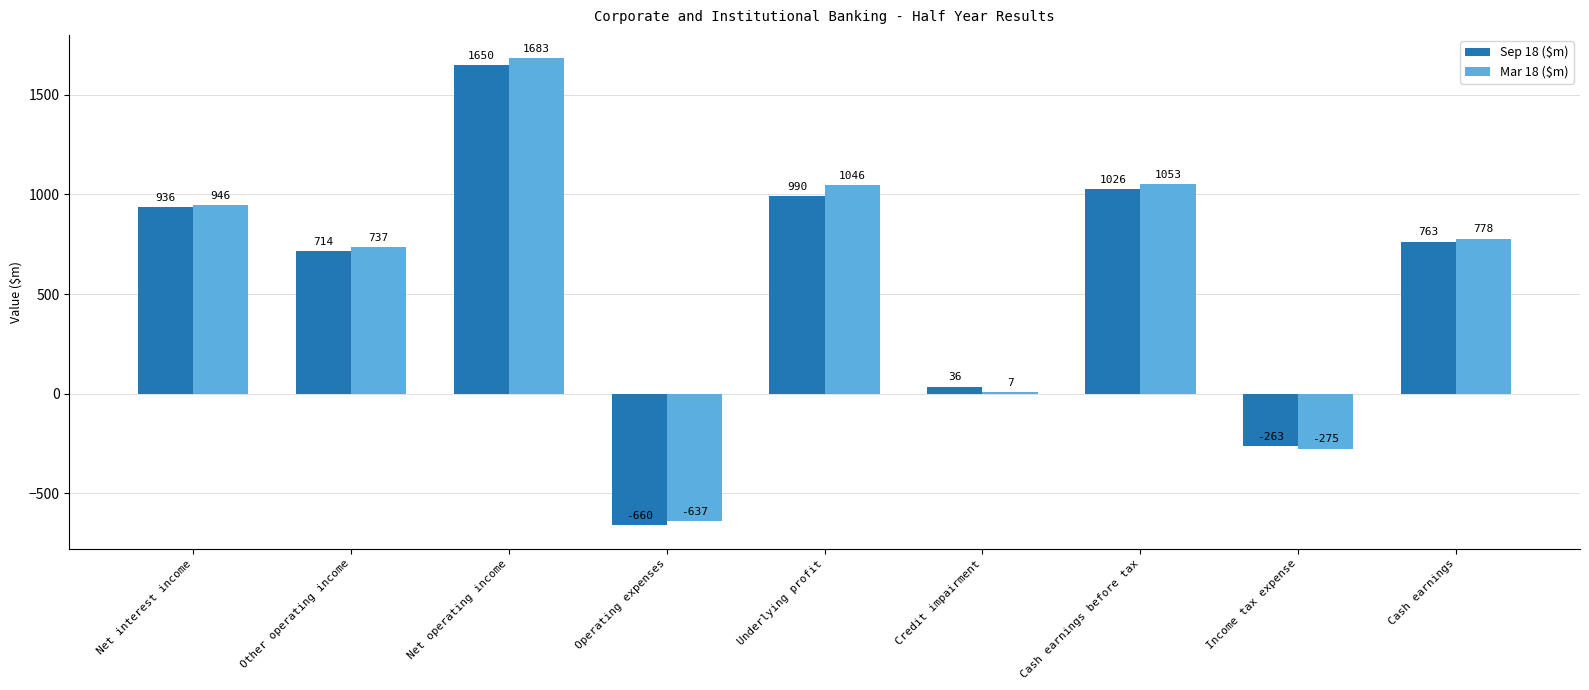

What is the total value across all series at Credit impairment?

43